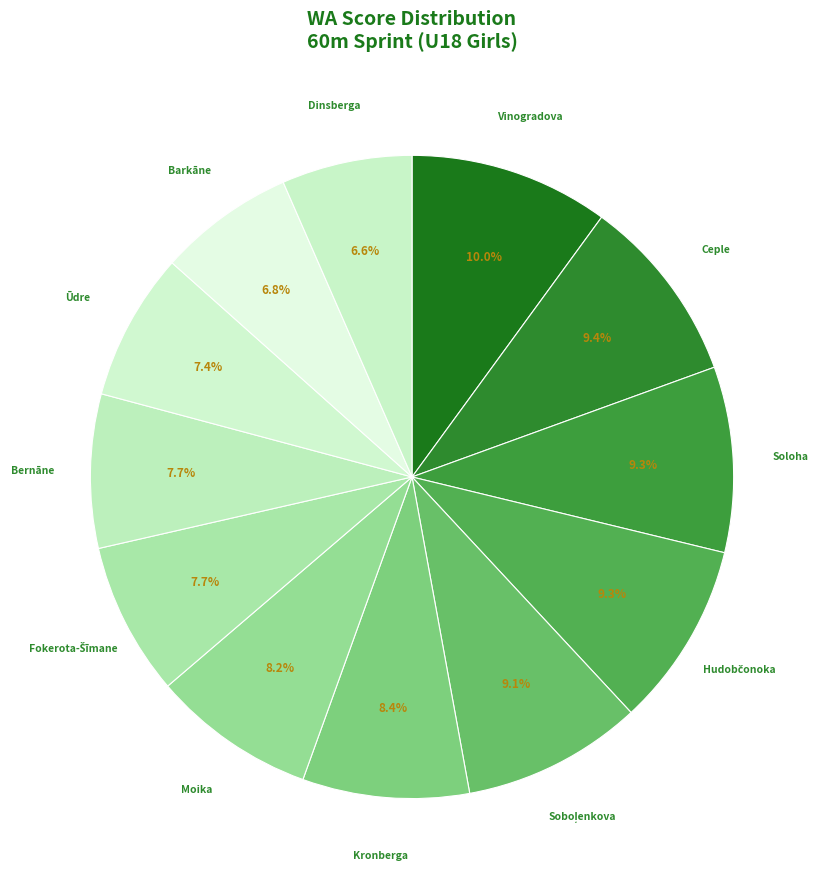

Which slice is the largest?

Vinogradova